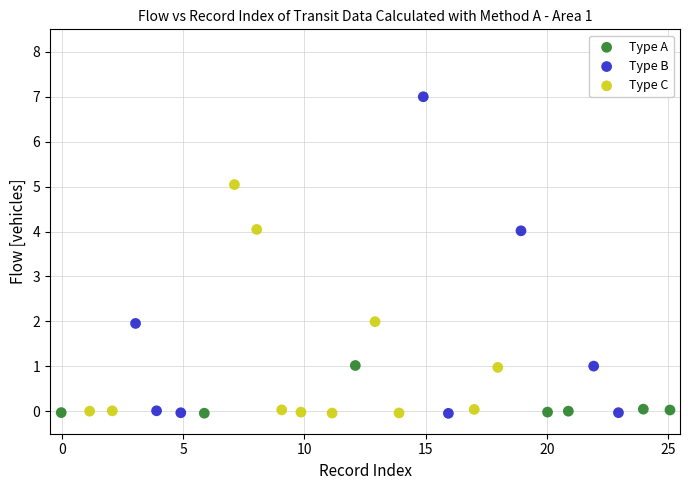

Which series has the widest spread of Y values?

Type B